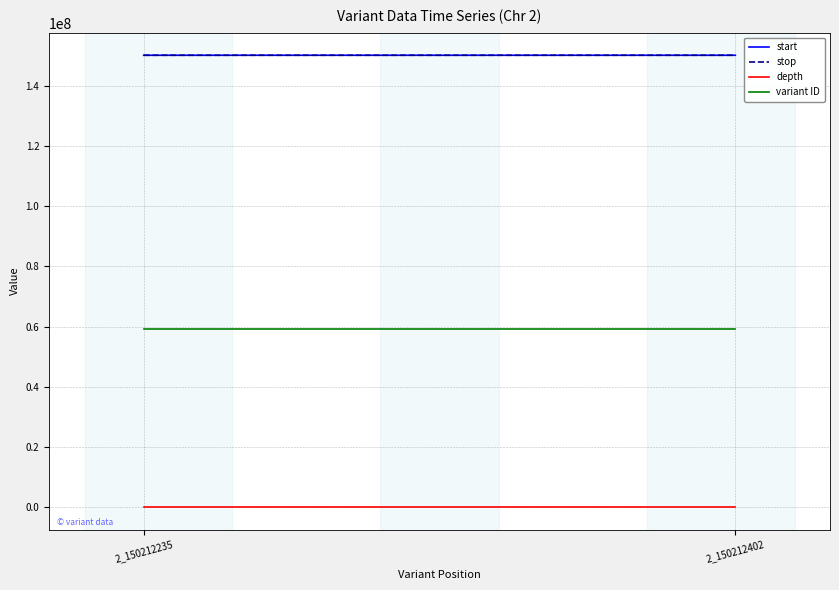

The value of depth at 2_150212402 is 32. True or false?

True